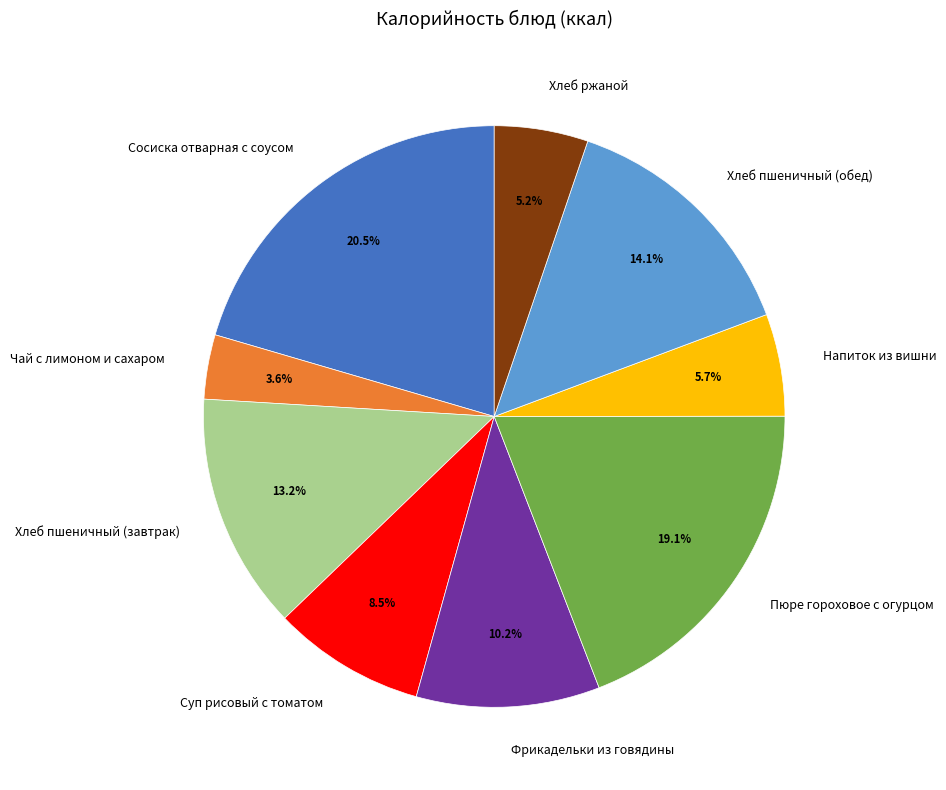

Is it true that Пюре гороховое с огурцом is 19% of the pie?

True